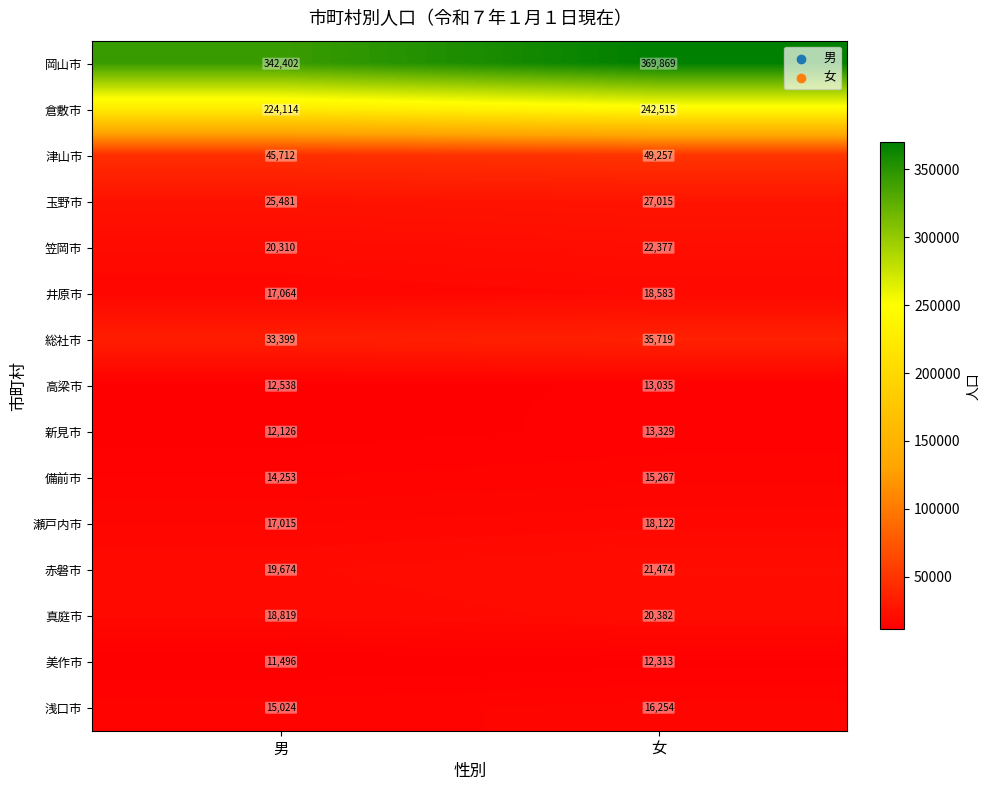

What is the sum of the 美作市 values at 女 and 男?

23809